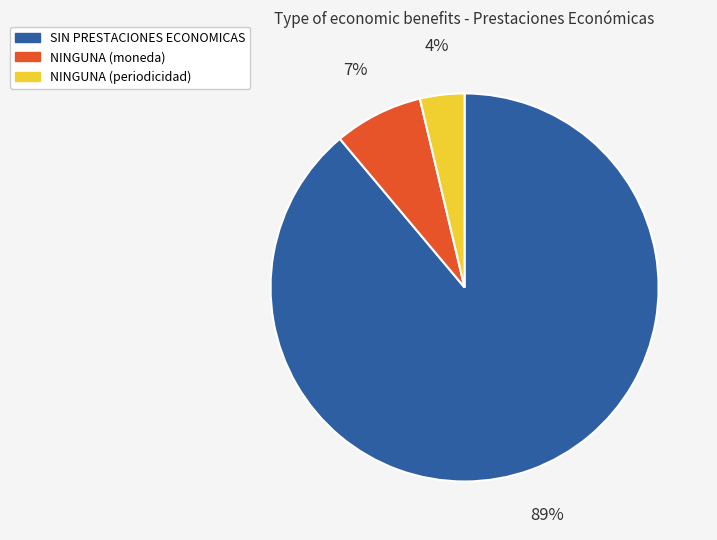

To the nearest percent, what is the average slice percentage?

33%